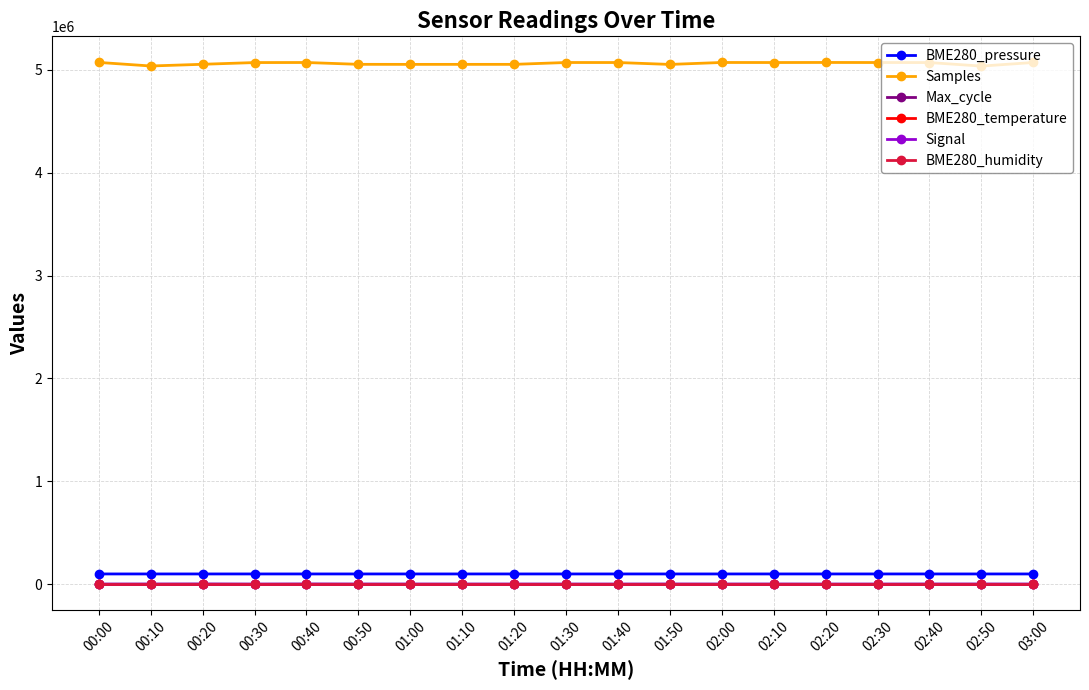

What is the highest value of the BME280_temperature series?

-4.9